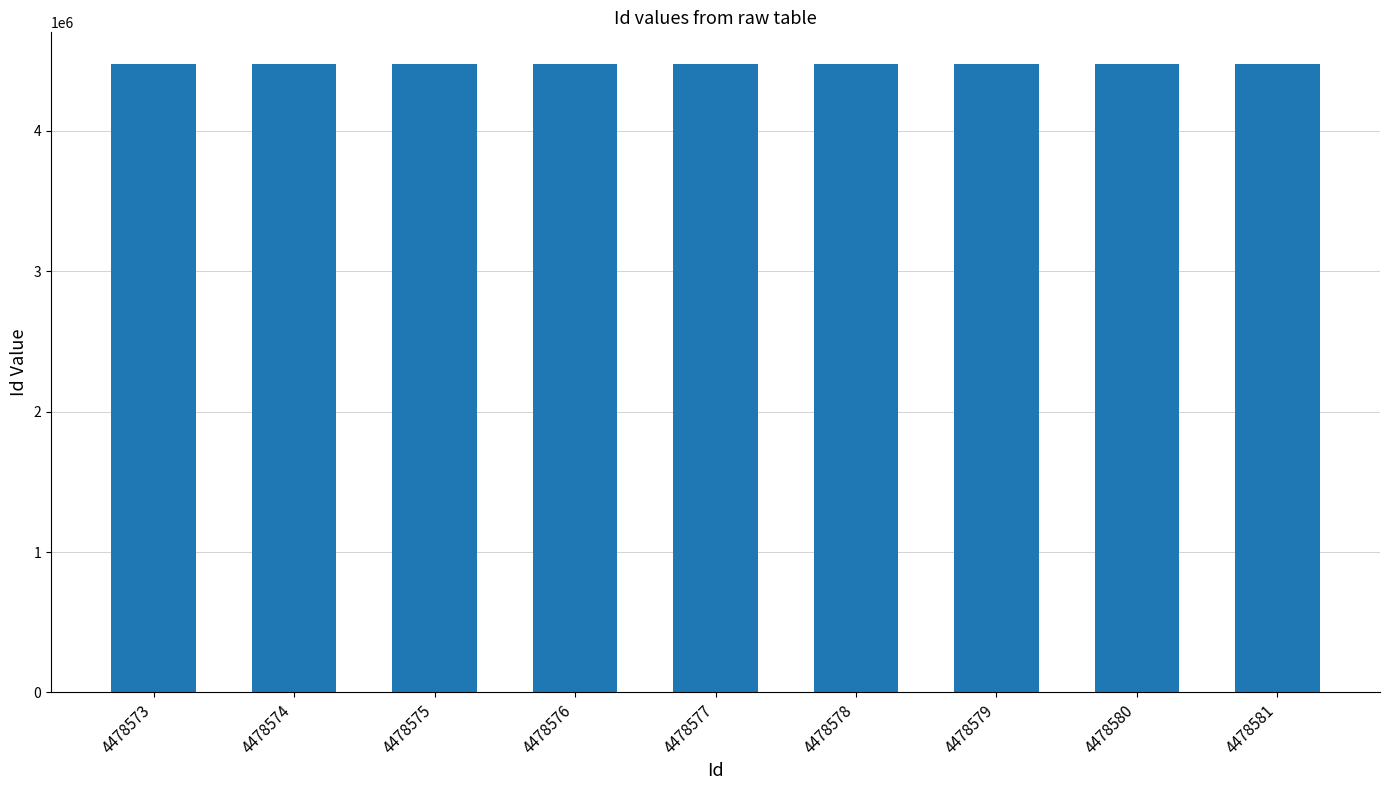

What is the ratio of the value at 4478575 to the value at 4478574?

1.0